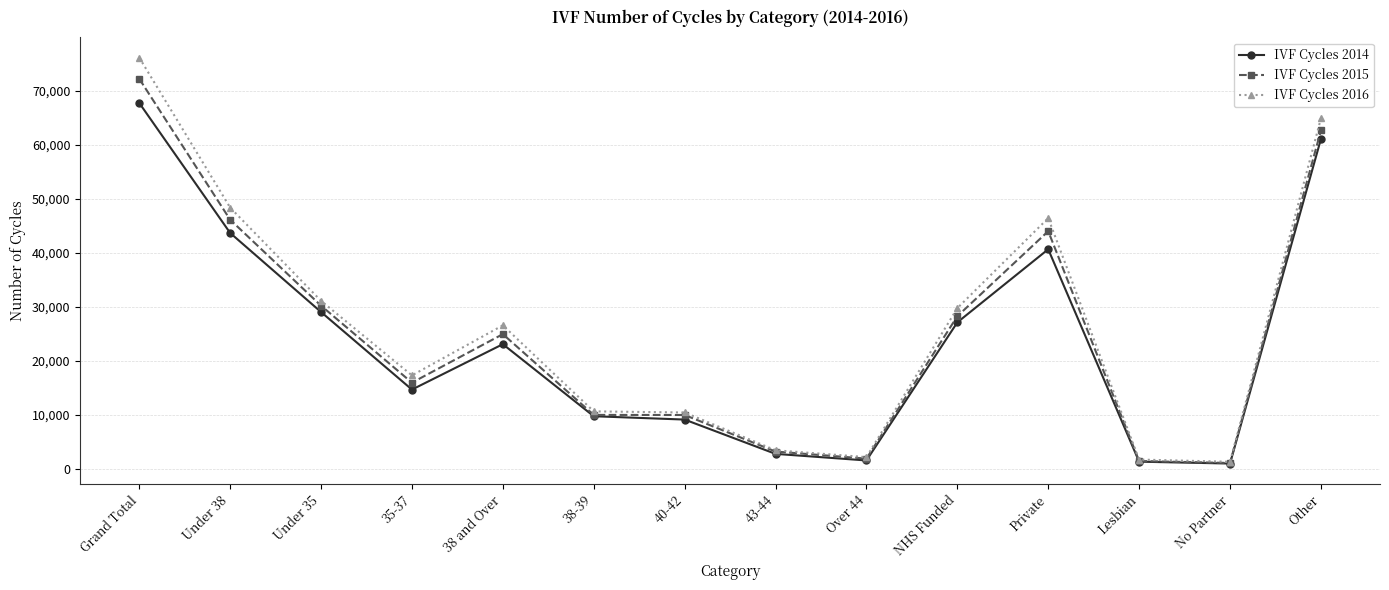

At which label does IVF Cycles 2016 reach its peak?

Grand Total